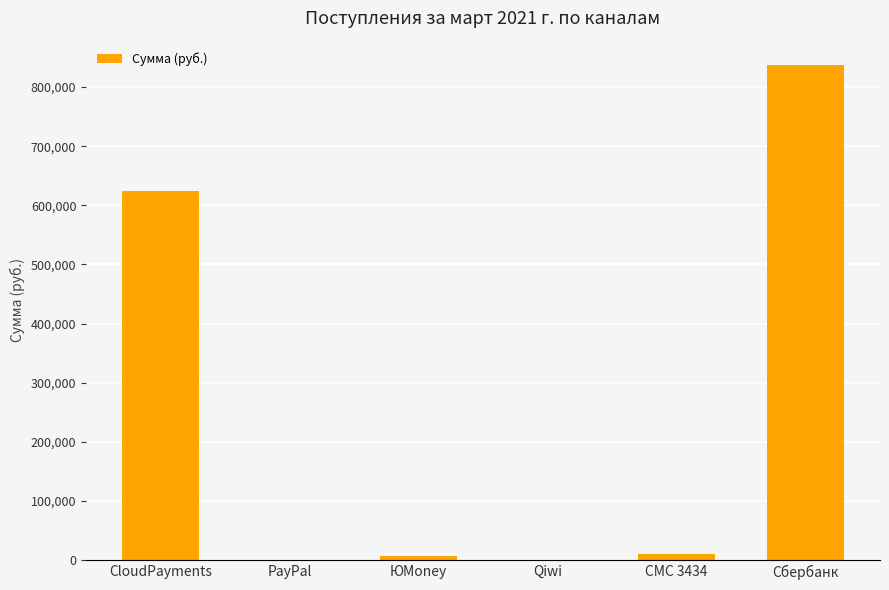

Which label corresponds to the largest value in the chart?

Сбербанк